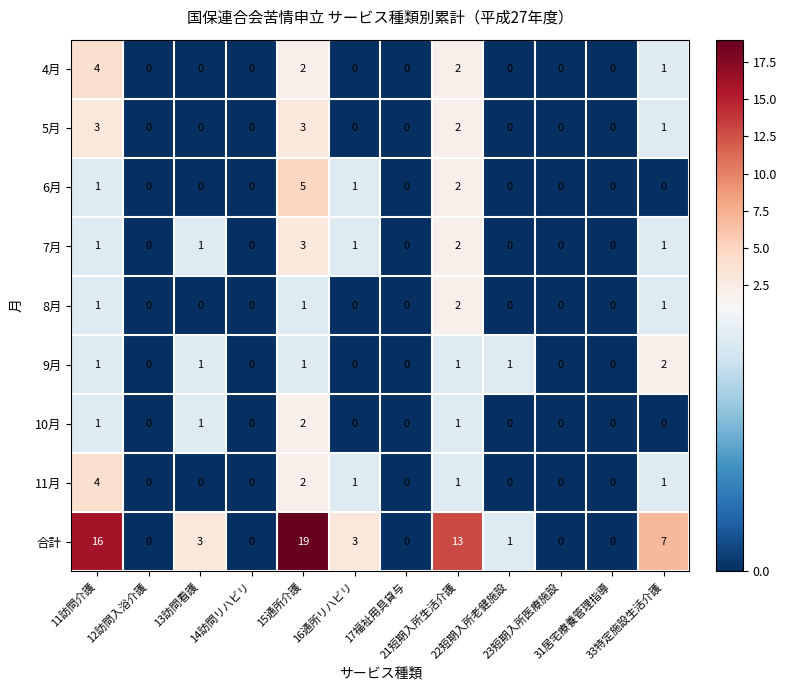

How many values in 5月 are above zero?

4